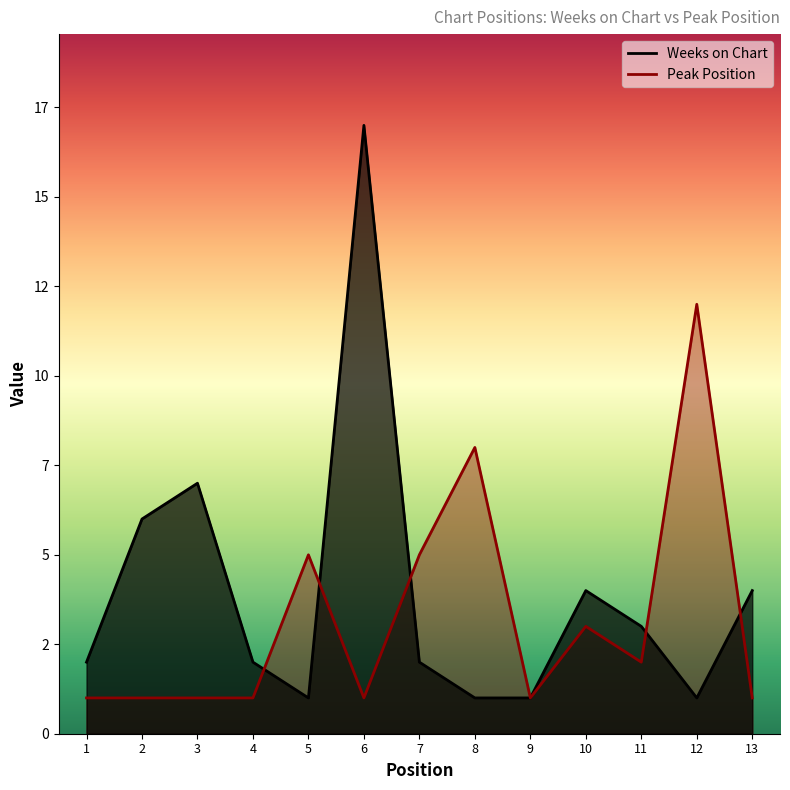

At 6, list the series in order from largest to smallest.

Weeks on Chart, Peak Position